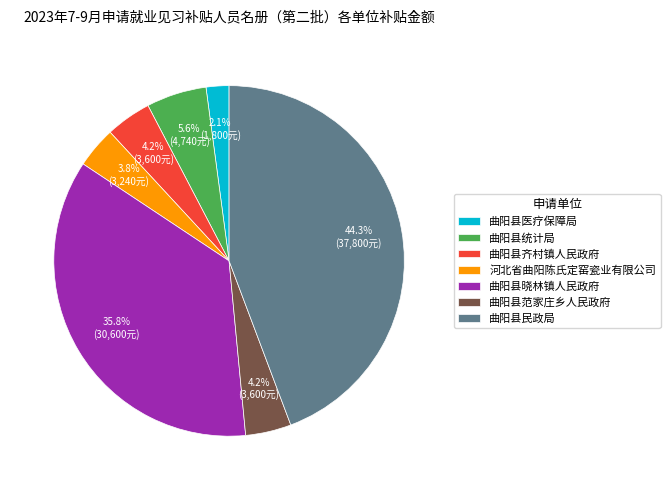

Is it true that 曲阳县齐村镇人民政府 is 11% of the pie?

False